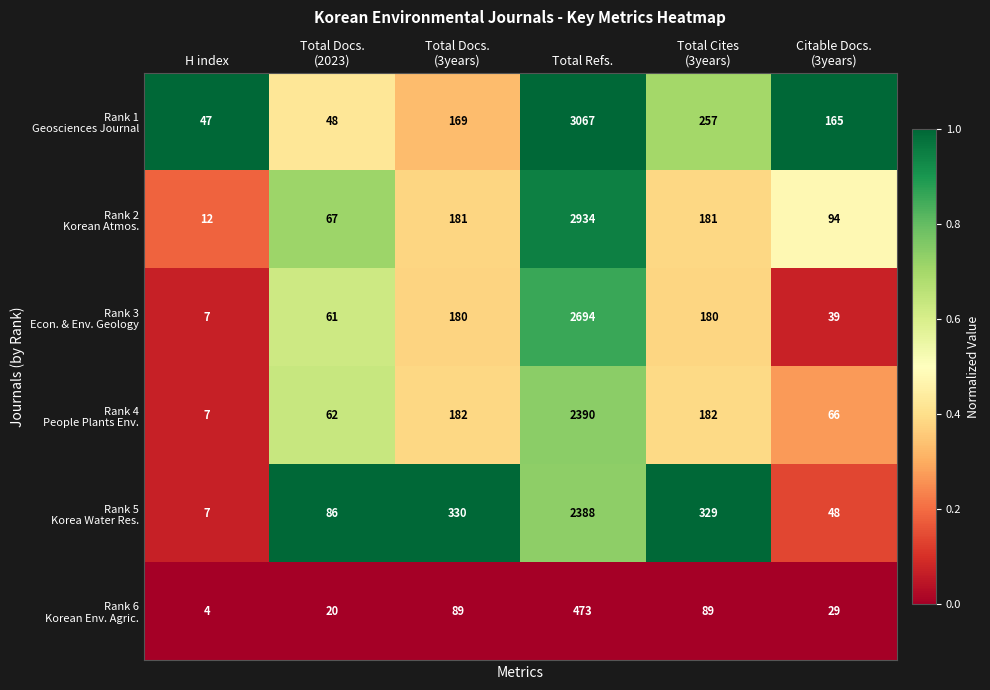

How many categories are shown in the chart?

6